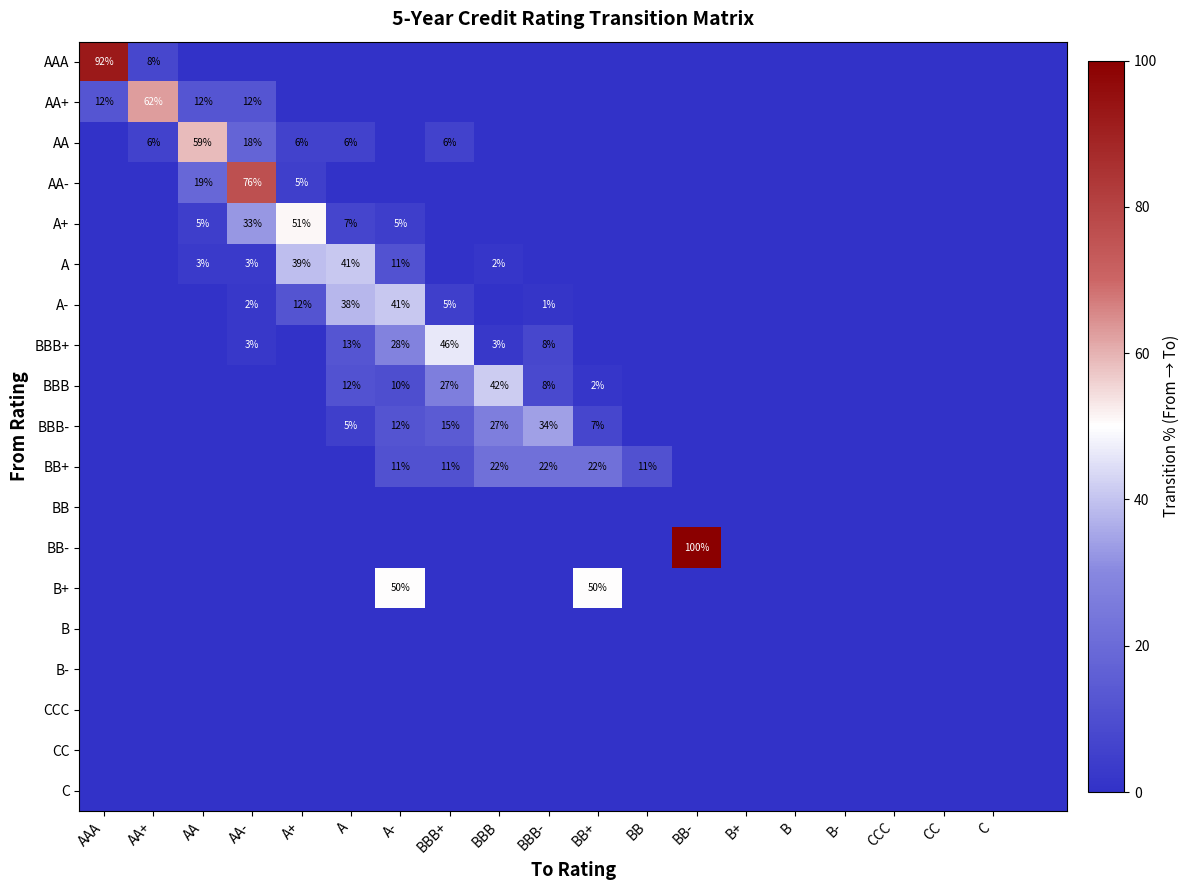

What is the greatest value displayed?

100.0